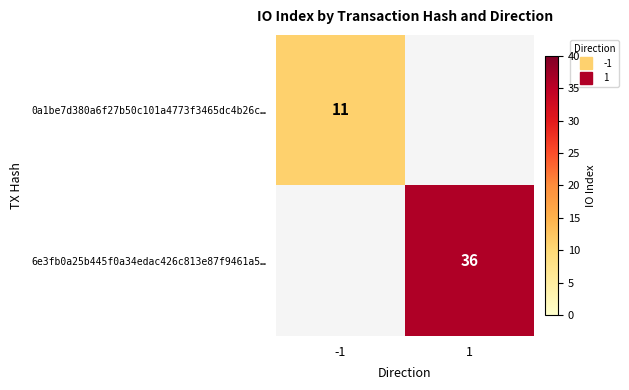

Is it true that 6e3fb0a25b445f0a34edac426c813e87f9461a5… equals 13 at -1?

False